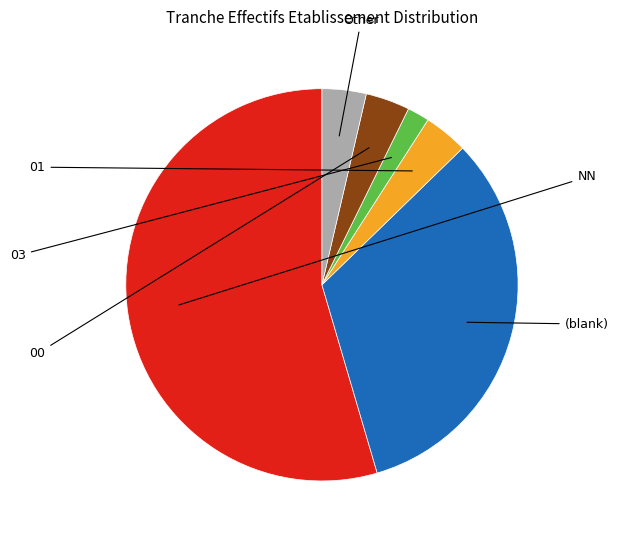

What is the change in value from NN to 01?

-22